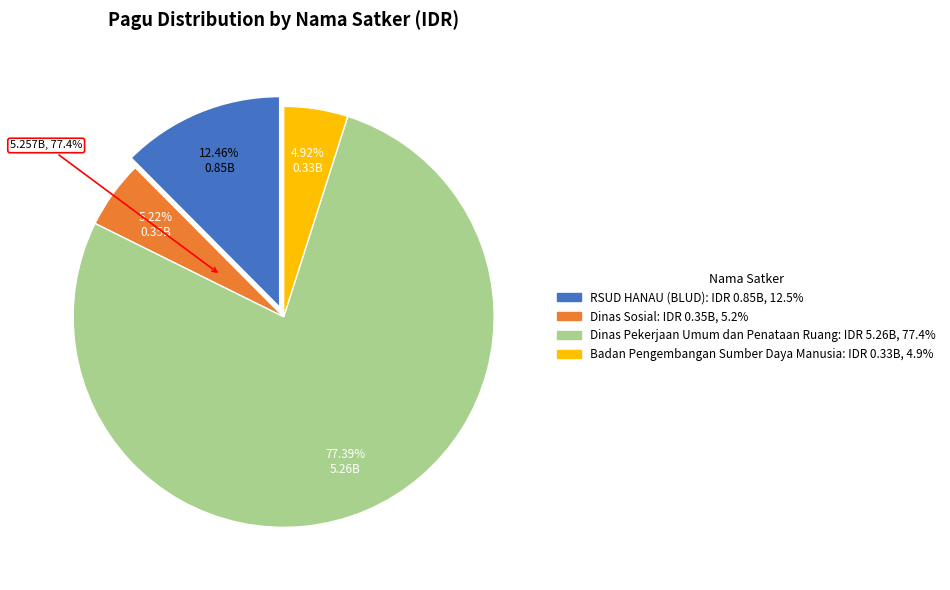

True or false: Dinas Sosial accounts for 11% of the total.

False